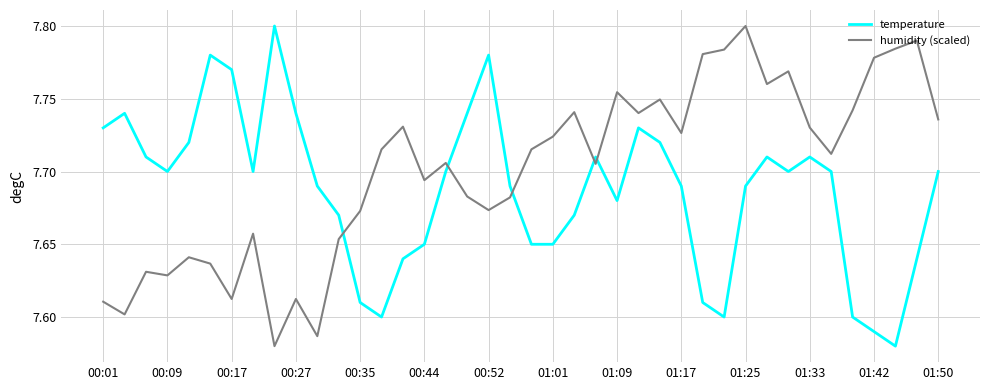

List the series in order of their overall mean, highest first.

humidity (scaled), temperature